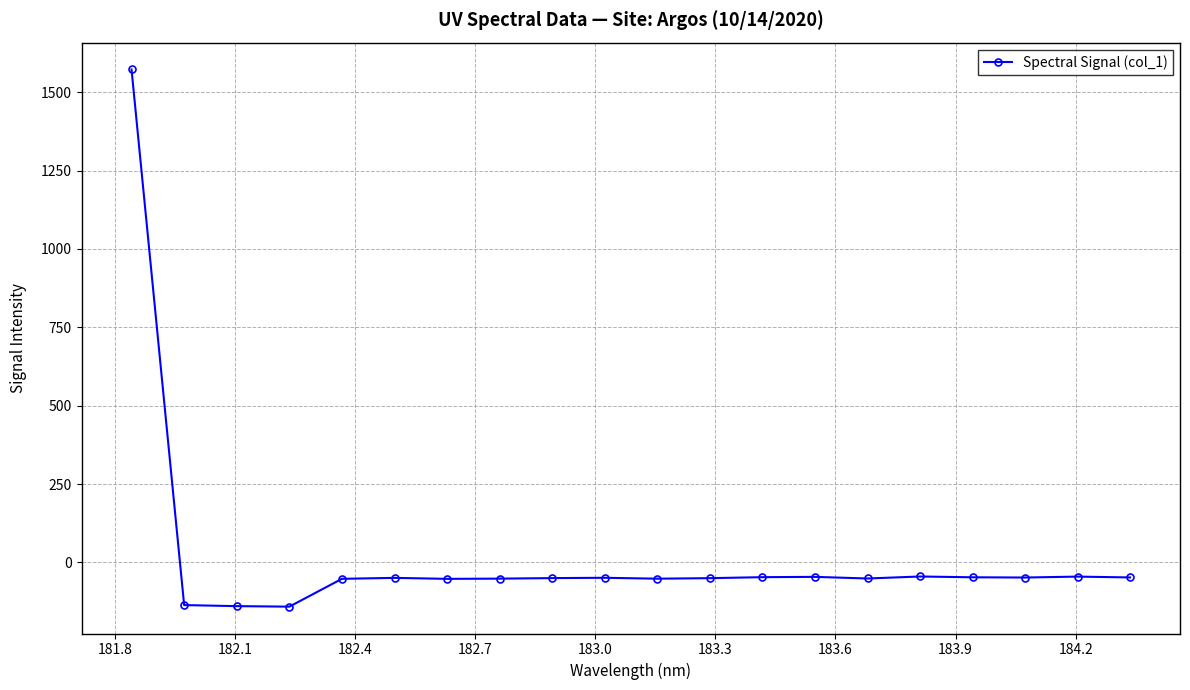

What is the maximum value shown in the chart?

1572.6